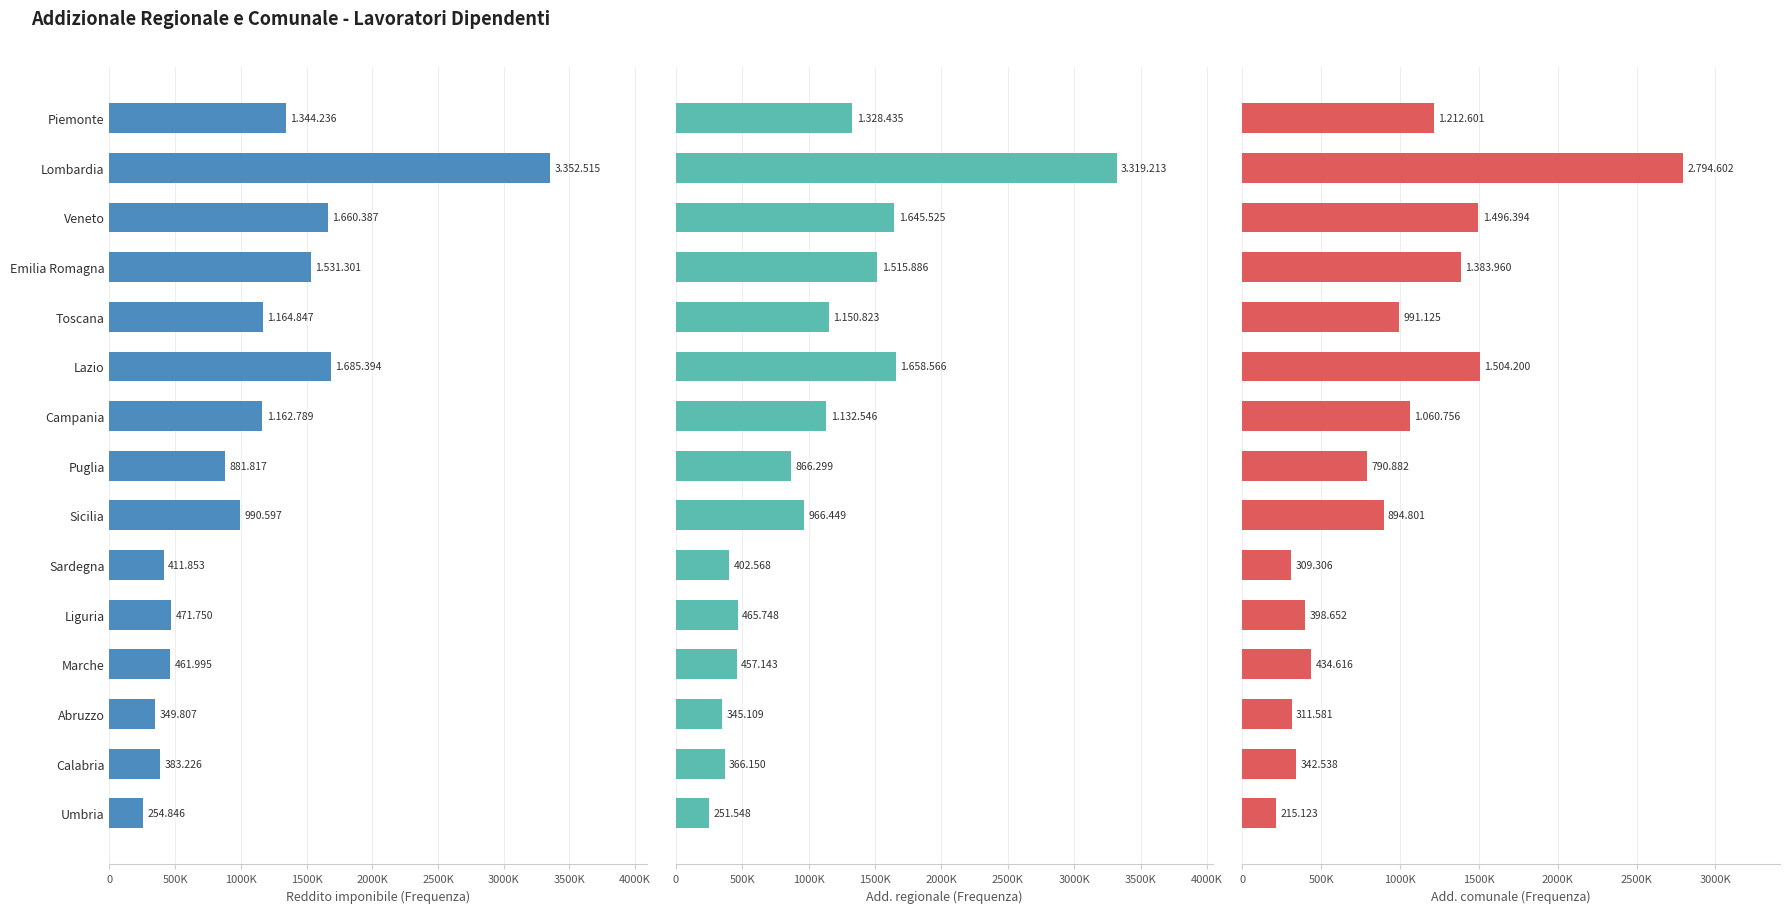

What are all the series names shown in the legend?

Reddito imponibile (Freq.), Add. regionale (Freq.), Add. comunale (Freq.)